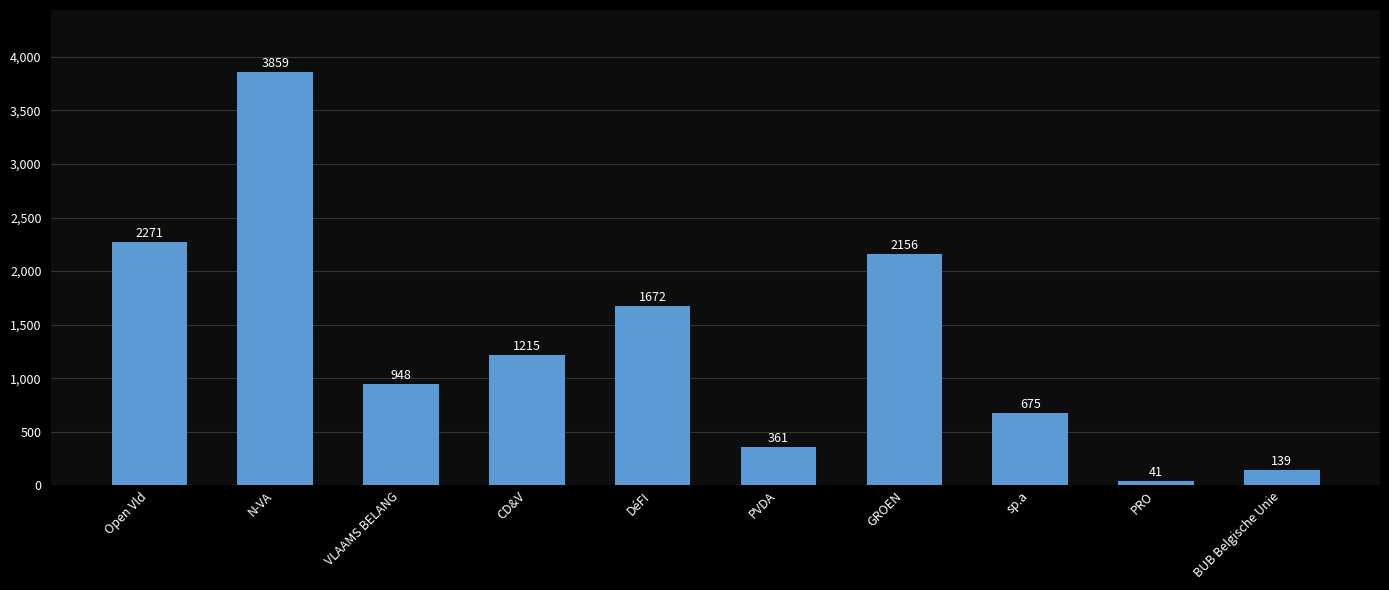

At which label is the value closest to 1950?

GROEN